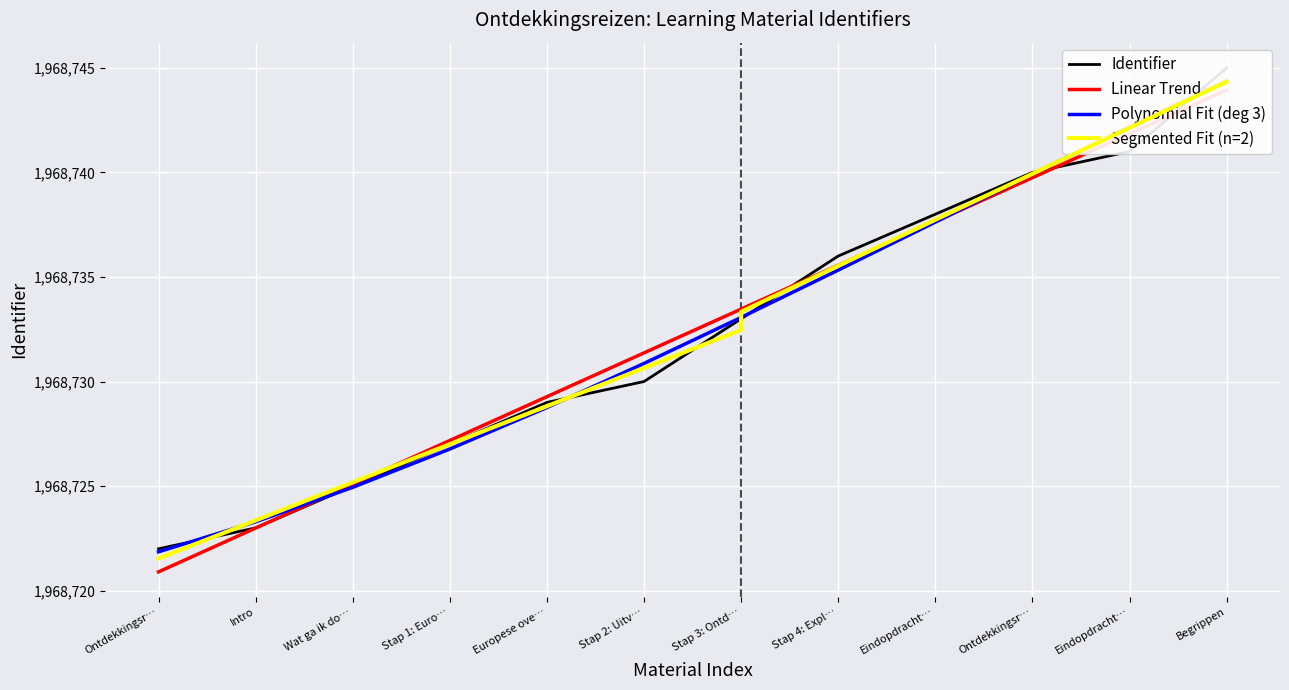

What is the smallest value displayed?

1968722